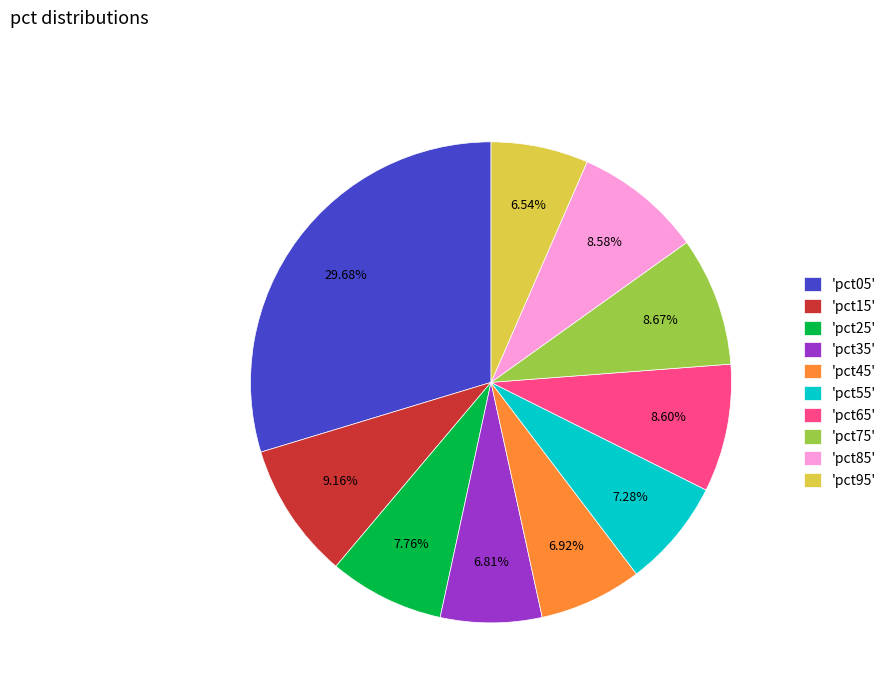

Between 'pct25' and 'pct05', which is larger?

'pct05'